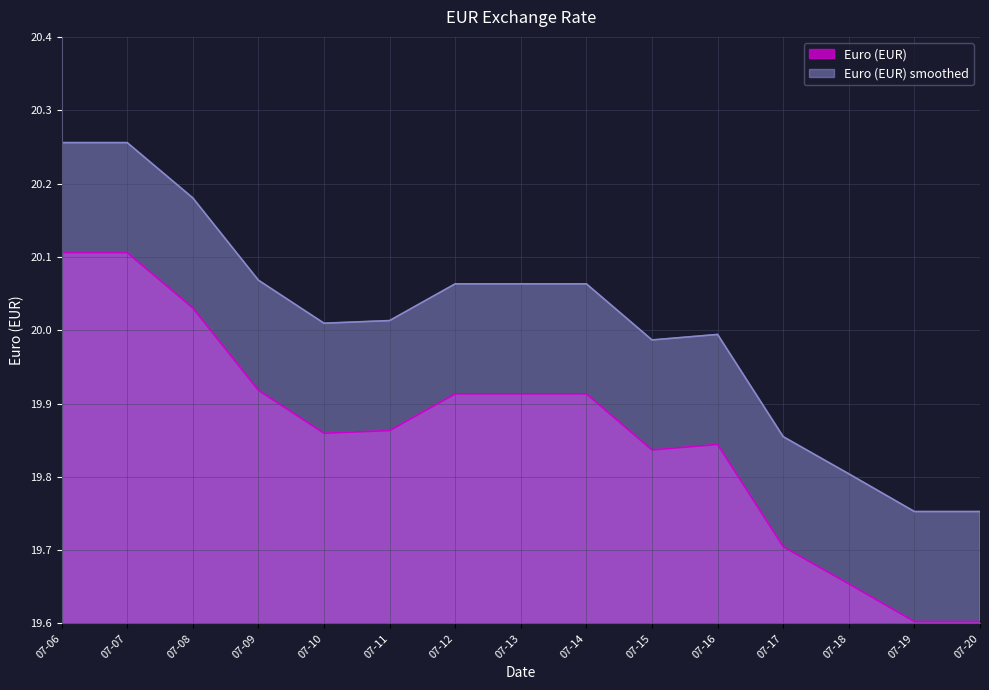

True or false: Euro (EUR) has a value of 10.9 at 07-16.

False